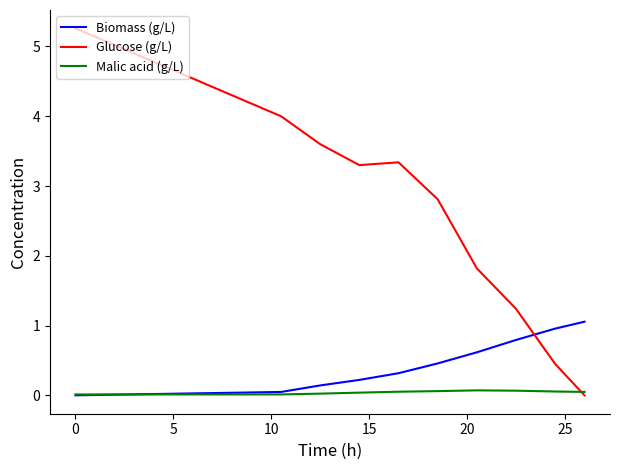

What are all the series names shown in the legend?

Biomass (g/L), Glucose (g/L), Malic acid (g/L)